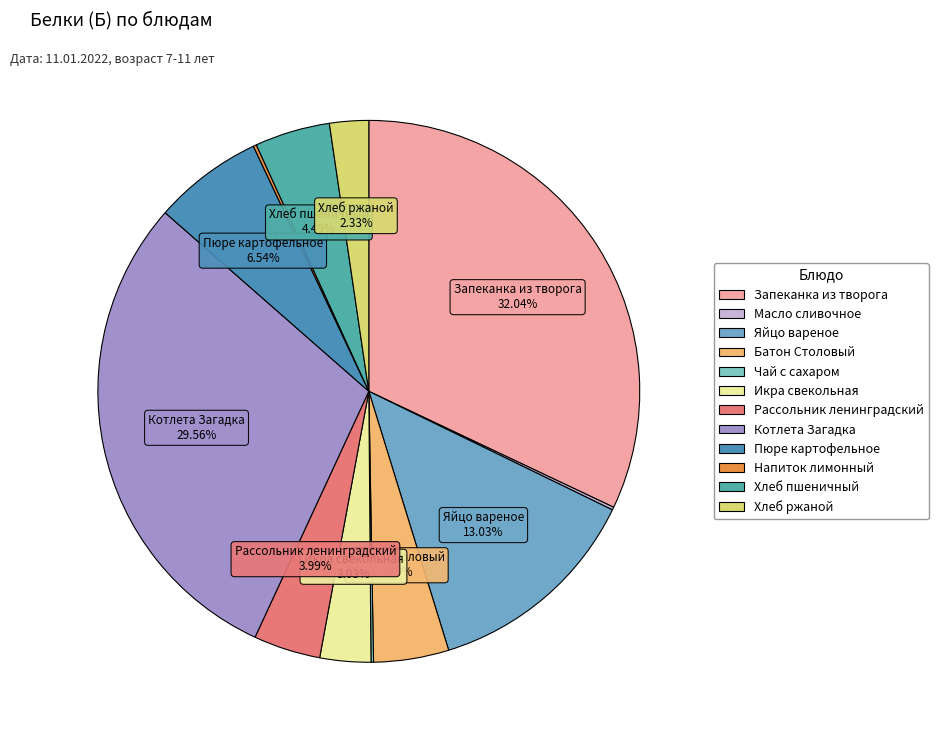

Is the sum of Масло сливочное and Батон Столовый greater than half?

No